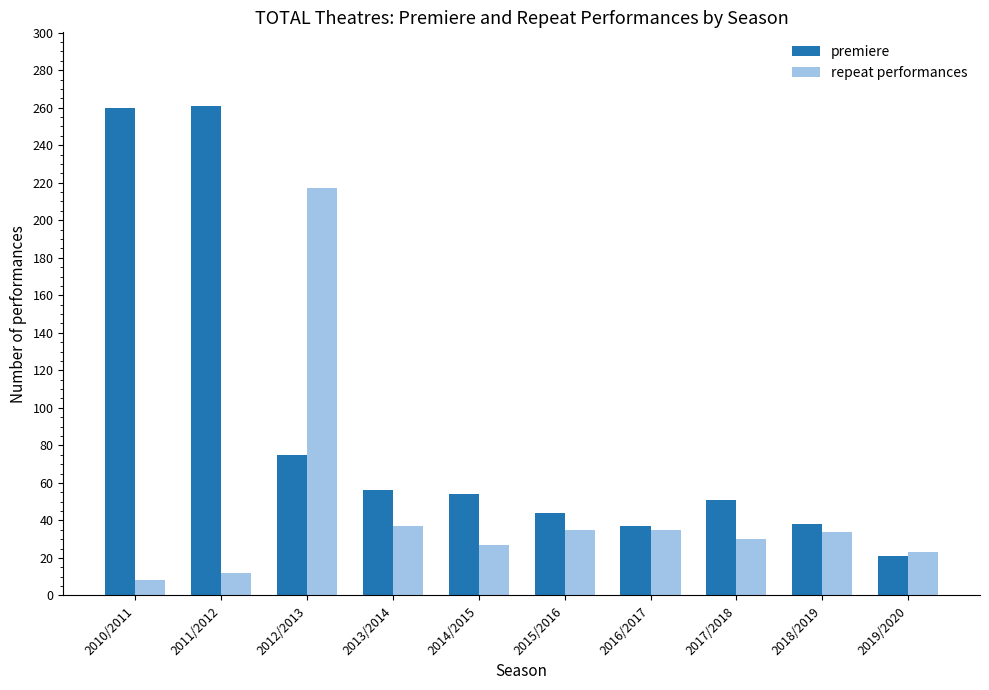

Which series has the widest spread of values?

premiere